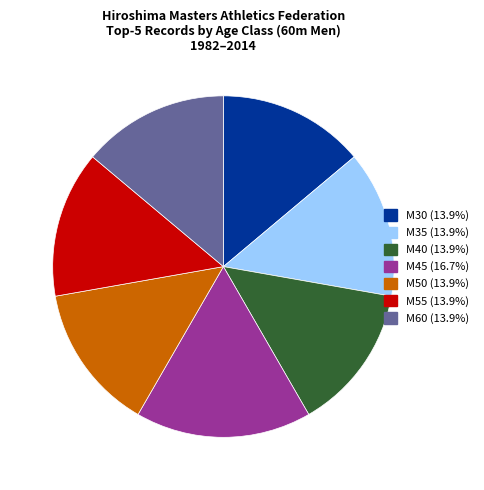

Count the number of slices in the pie.

7